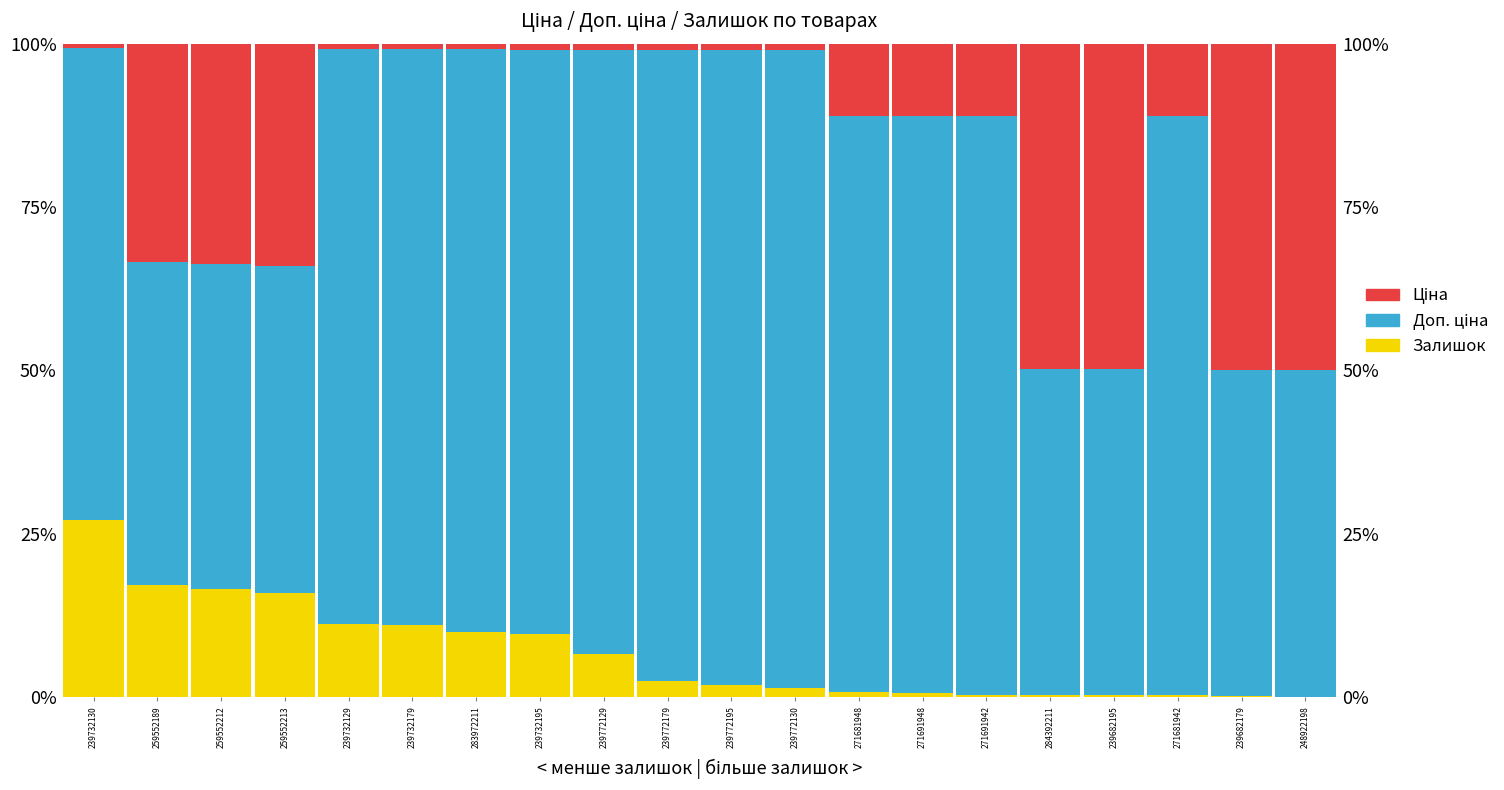

At which category is the sum across all series the highest?

239772195